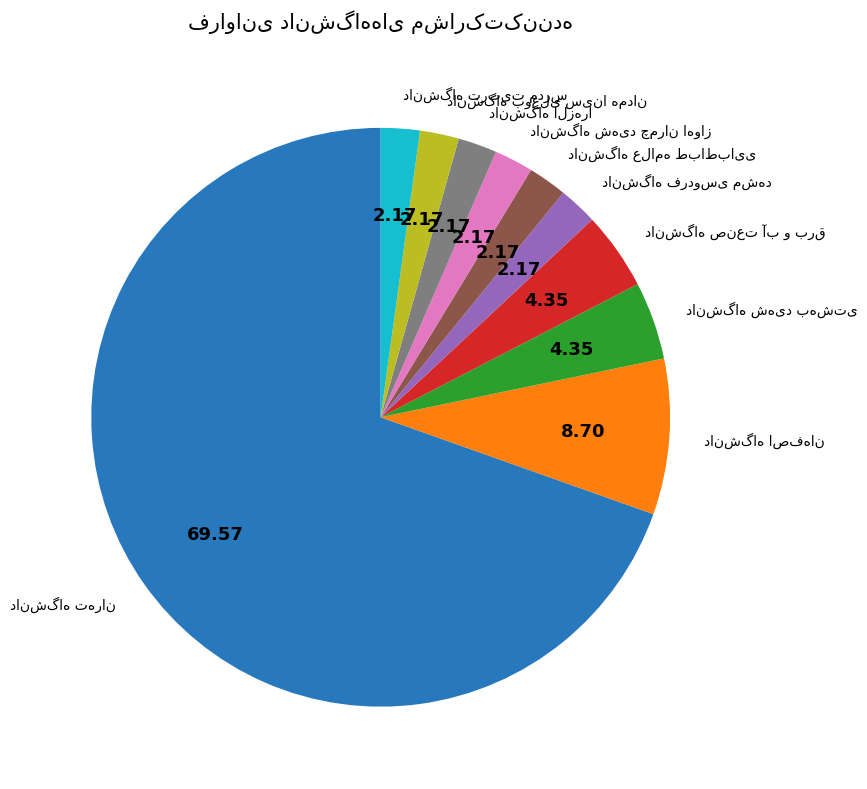

Does any single category account for the majority?

Yes